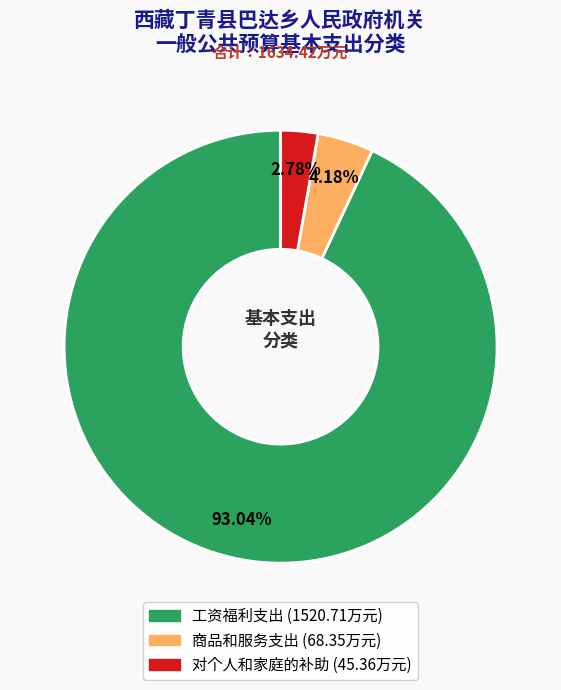

Do 工资福利支出 and 对个人和家庭的补助 together represent more than half of the pie?

Yes